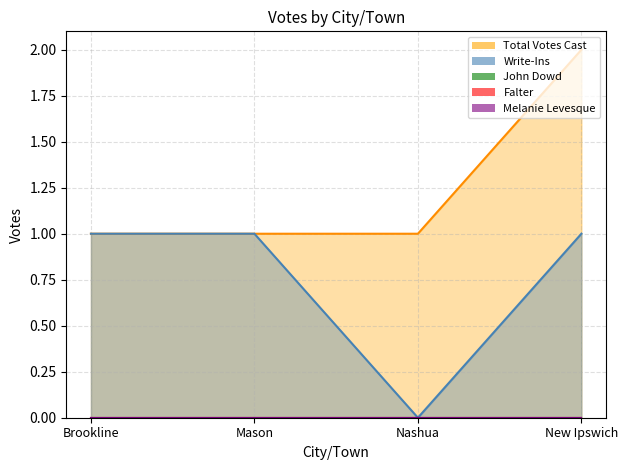

Which series changed the most between Brookline and Nashua?

Write-Ins line